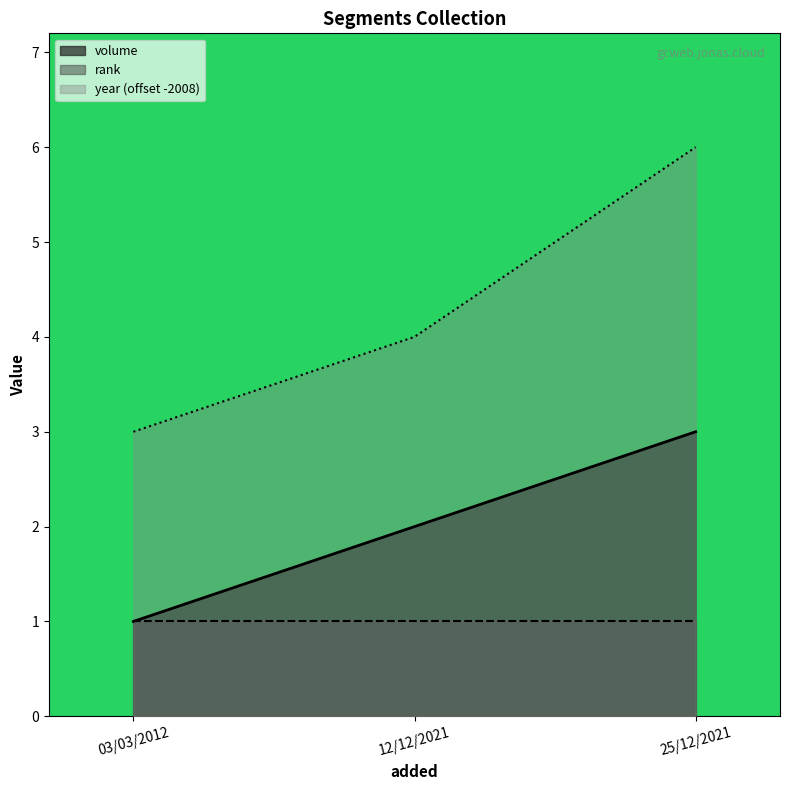

What position from the left is 12/12/2021?

2